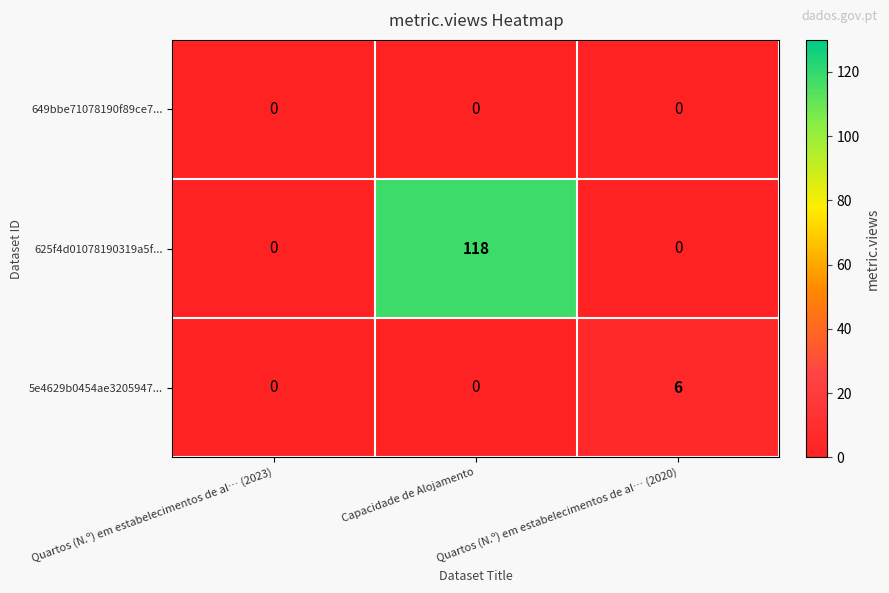

At which category is the sum across all series the highest?

Capacidade de Alojamento